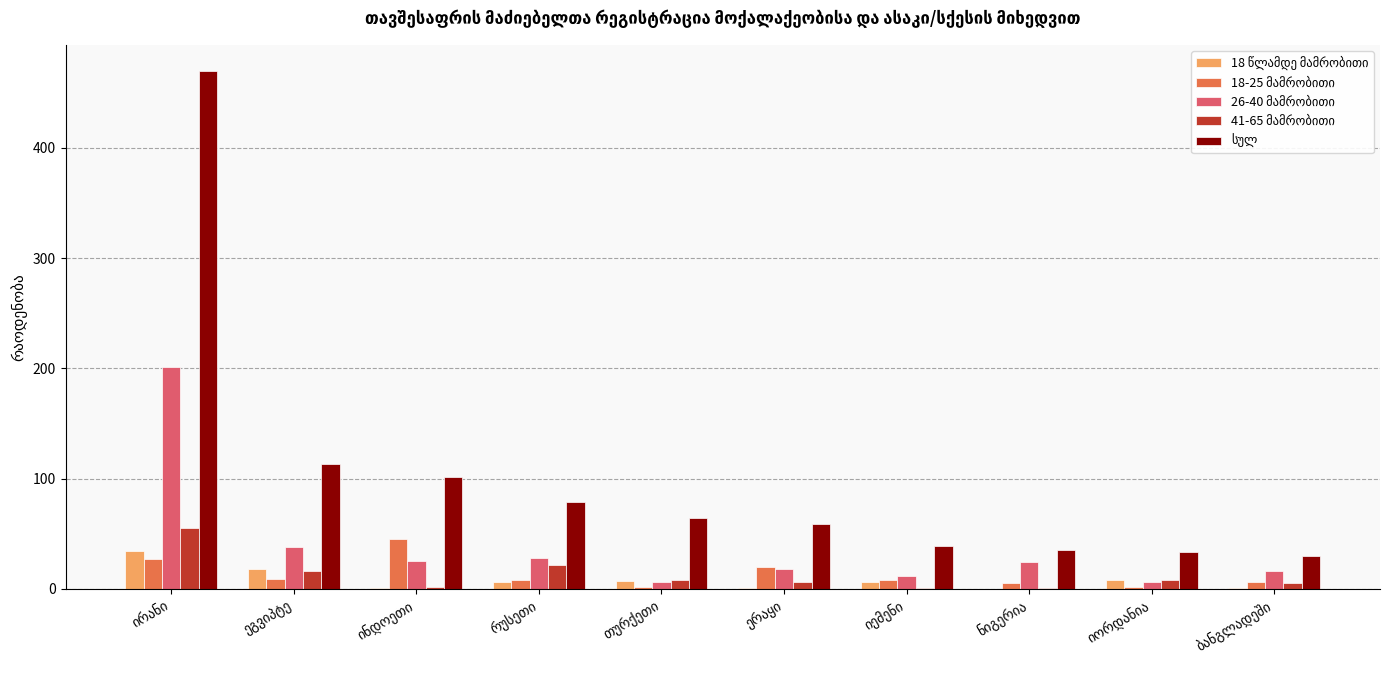

What is the greatest value displayed?

470